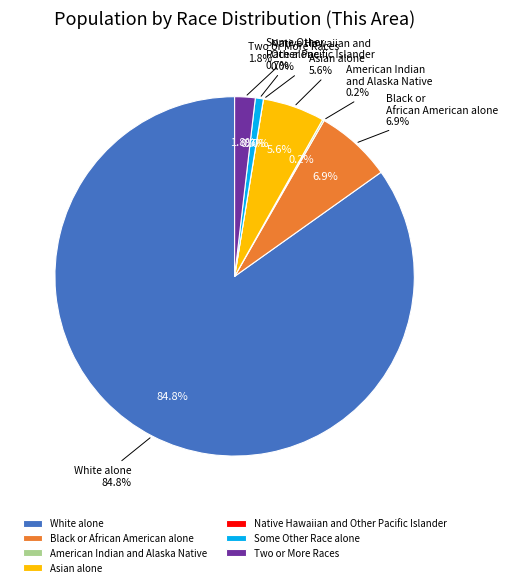

To the nearest percent, what percentage of the pie is Two or More Races?

2%